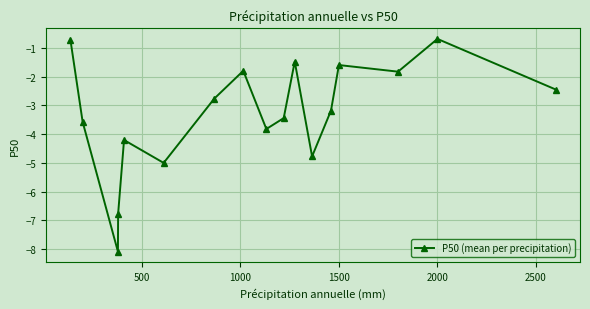

What is the value of the 4th point from the left?

-6.8